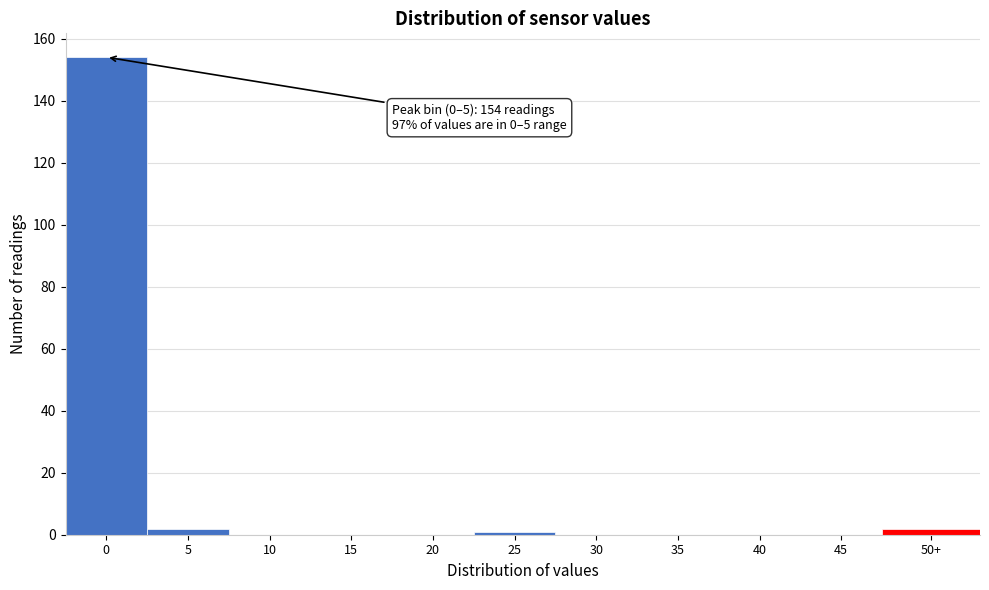

Reading left to right, transcribe all the data shown in this chart.

0=154	5=2	10=0	15=0	20=0	25=1	30=0	35=0	40=0	45=0	50+=2